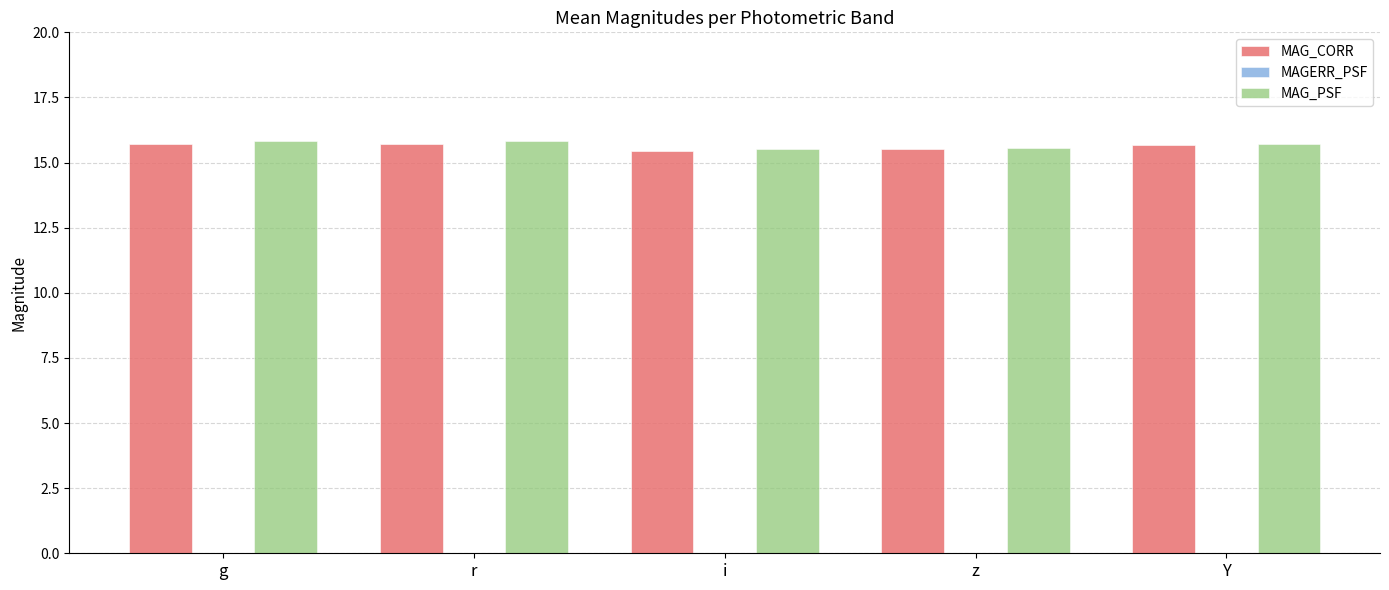

The value of MAG_CORR at g is 15.7. True or false?

True